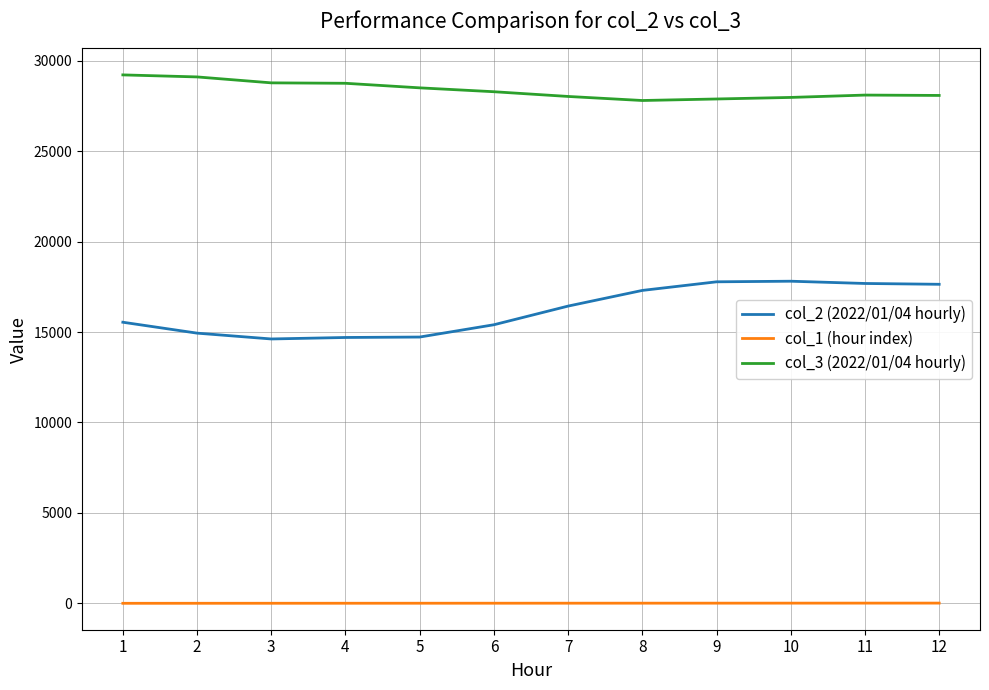

Rank the series by their average value, from lowest to highest.

col_1 (hour index), col_2 (2022/01/04 hourly), col_3 (2022/01/04 hourly)